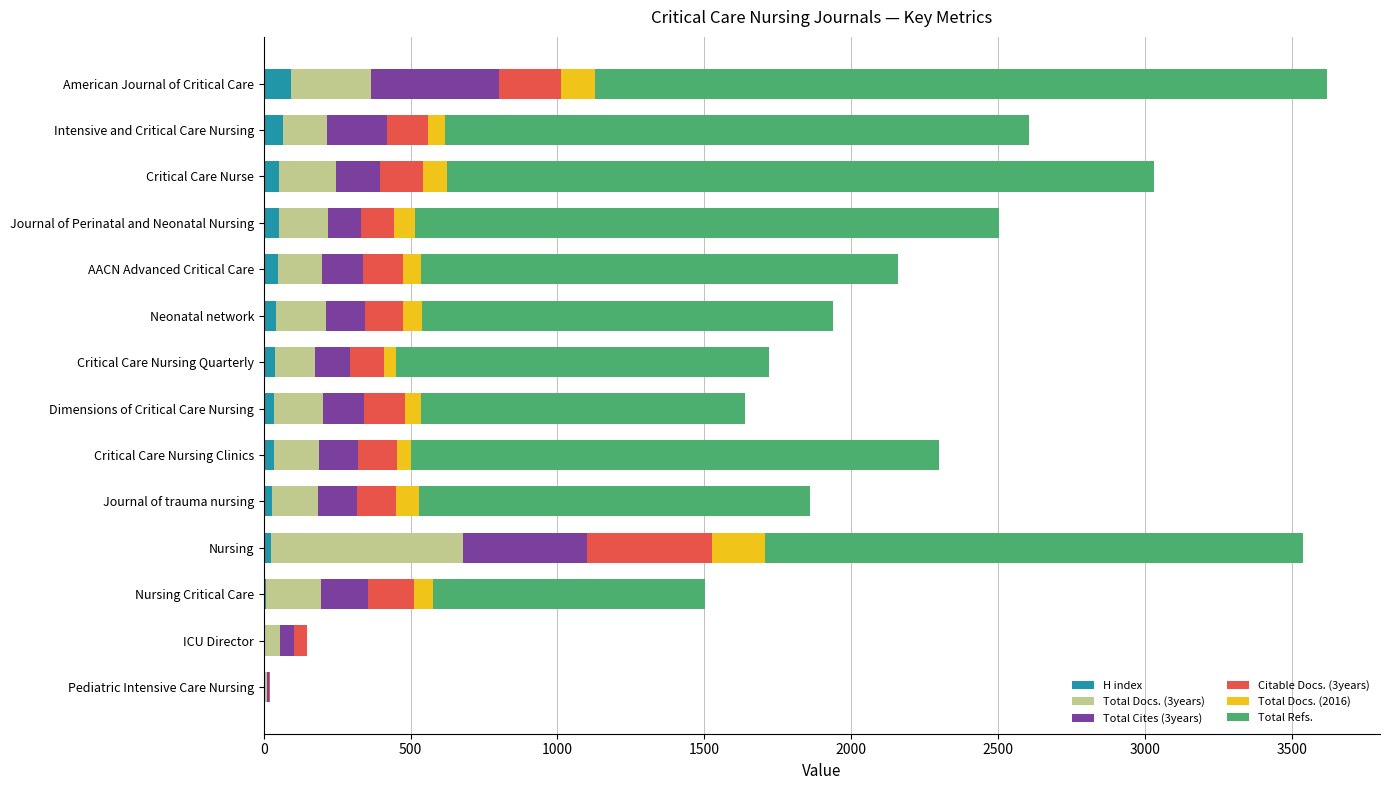

What is the maximum value for H index?

92